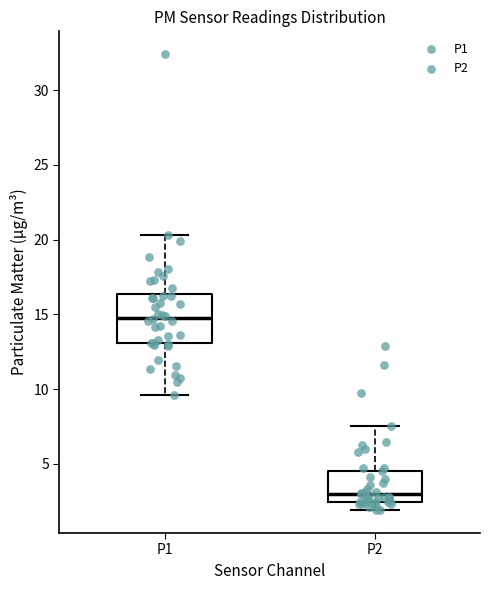

Which box's median line is the highest?

P1